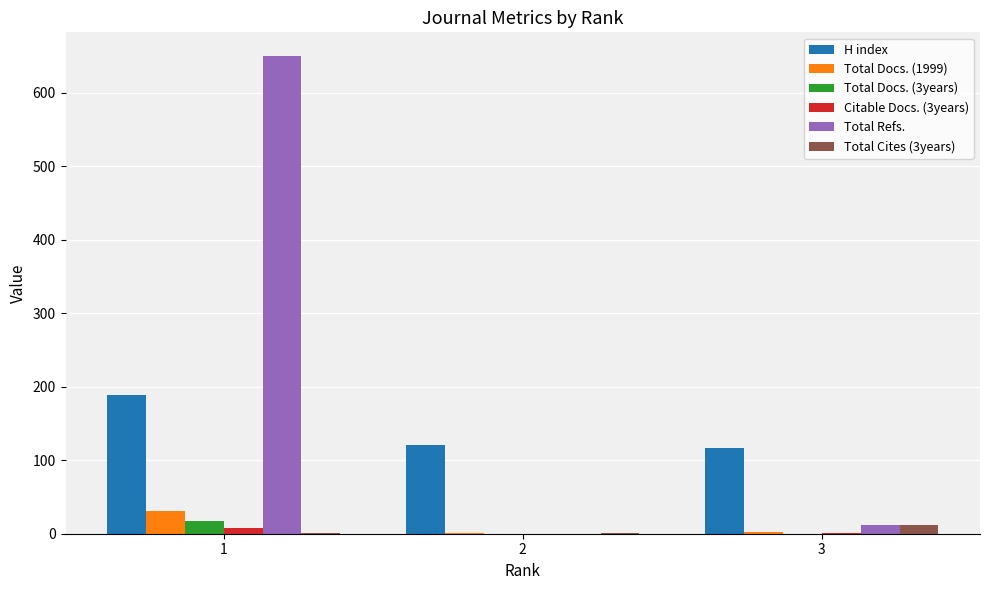

At which label does Total Cites (3years) reach its peak?

3